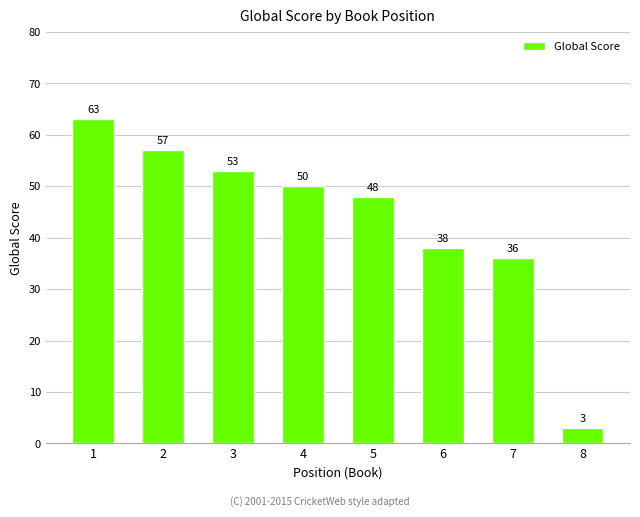

Rank the categories by value from lowest to highest.

8, 7, 6, 5, 4, 3, 2, 1